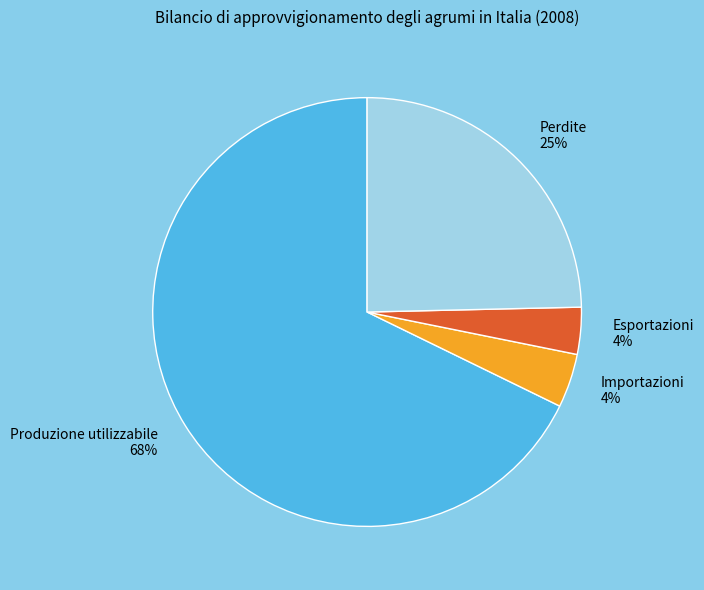

To the nearest percent, what percentage of the pie is Importazioni?

4%